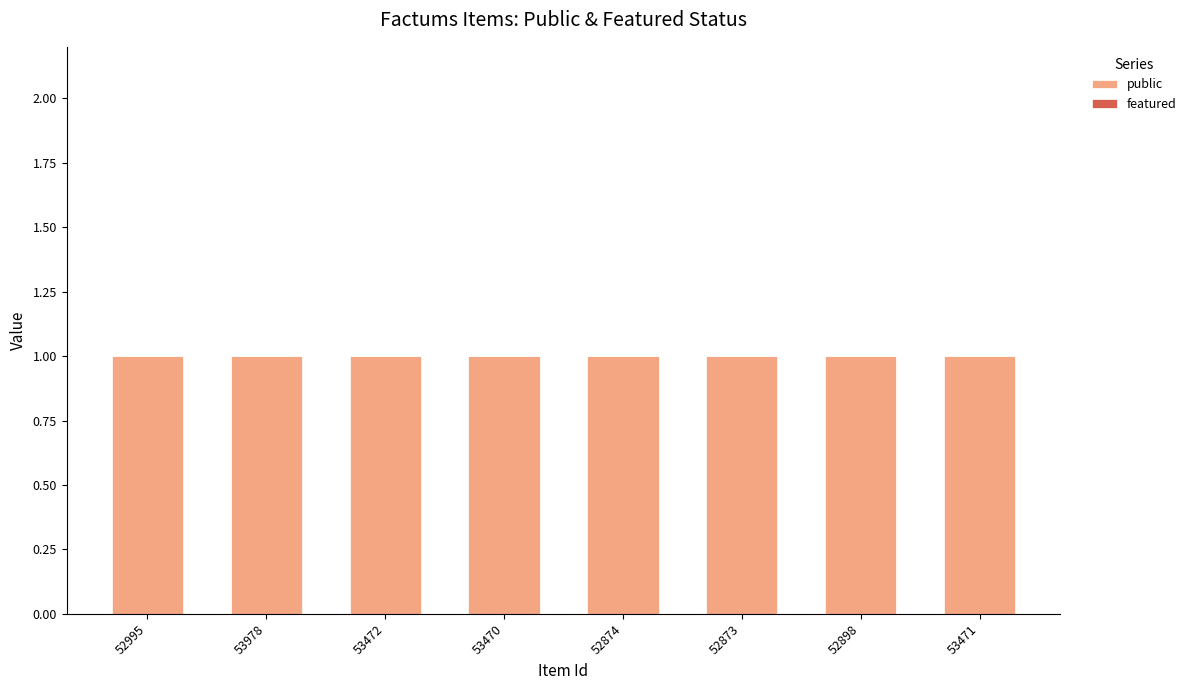

What are all the series names shown in the legend?

public, featured